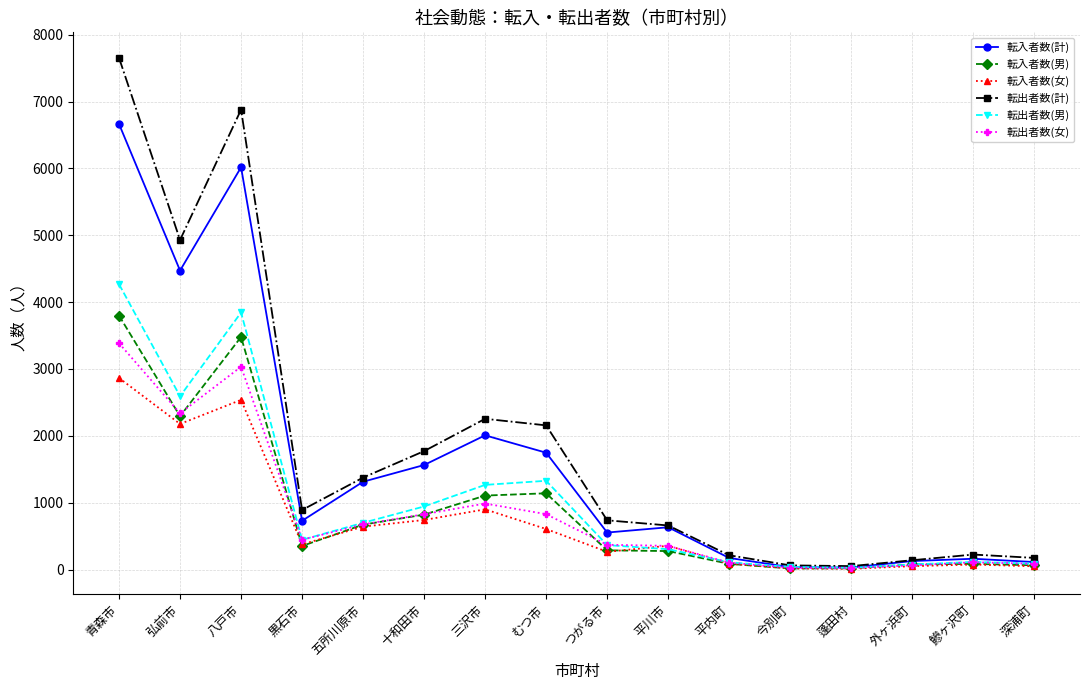

List the series in order of their peak value, lowest first.

転入者数(女), 転出者数(女), 転入者数(男), 転出者数(男), 転入者数(計), 転出者数(計)